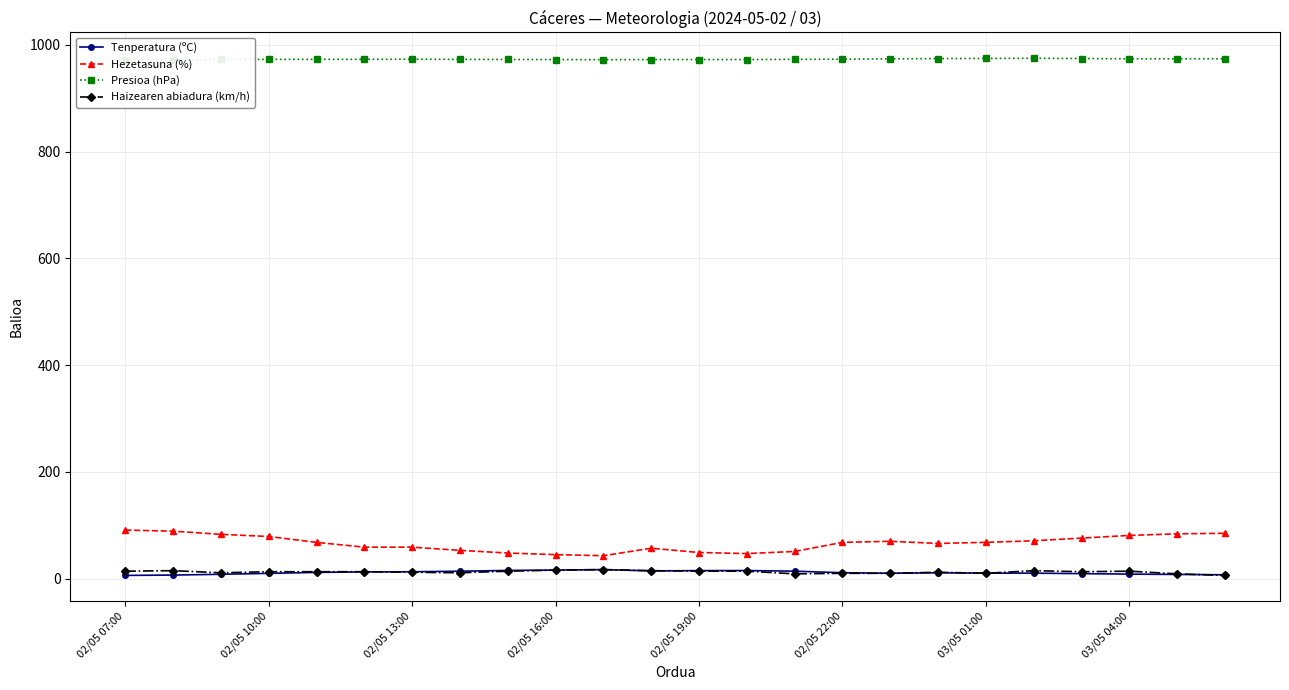

Where is the first local minimum for Hezetasuna (%)?

10